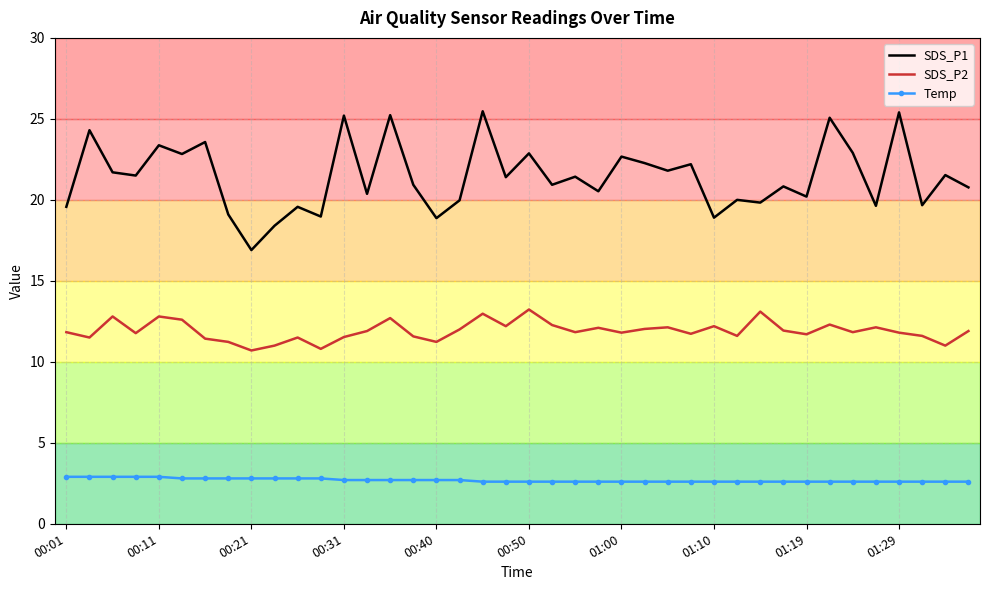

Which series has the largest range (max minus min)?

SDS_P1